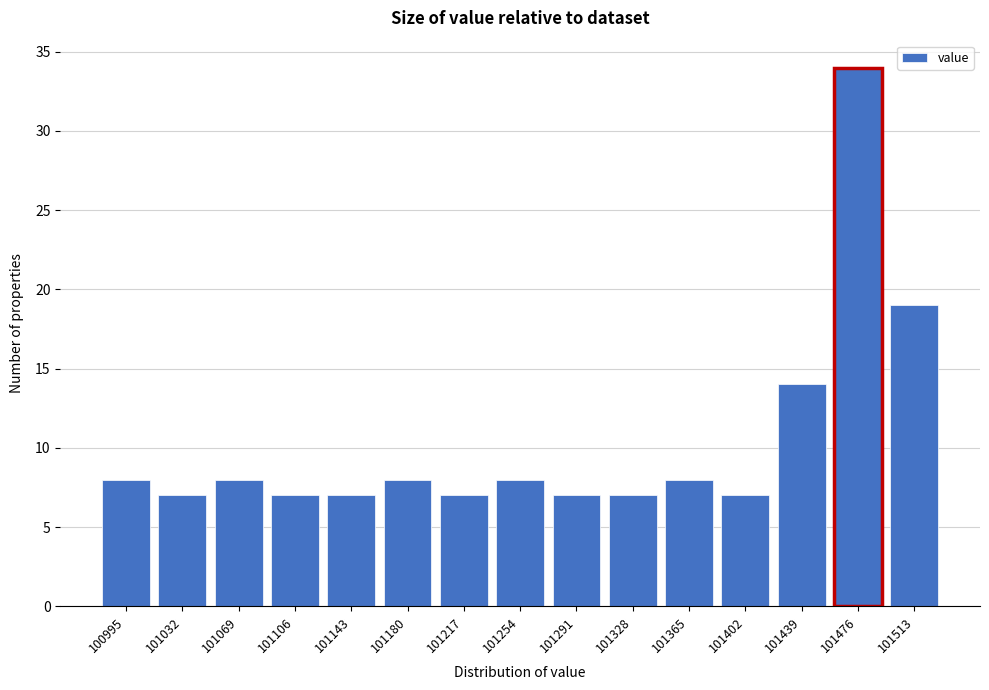

Reading left to right, transcribe all the data shown in this chart.

100995=8	101032=7	101069=8	101106=7	101143=7	101180=8	101217=7	101254=8	101291=7	101328=7	101365=8	101402=7	101439=14	101476=34	101513=19